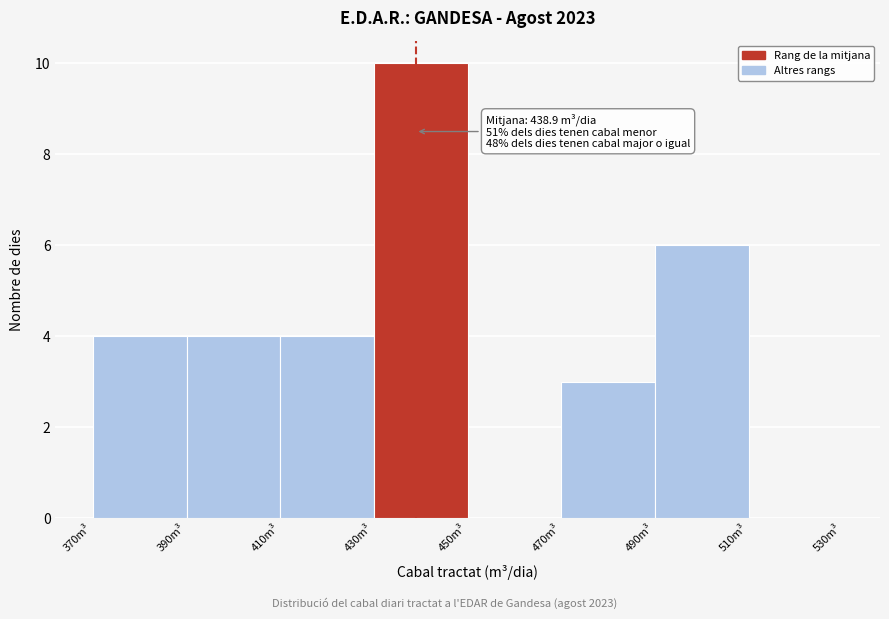

Over which range of the x-axis is the bar tallest?

430 to 450